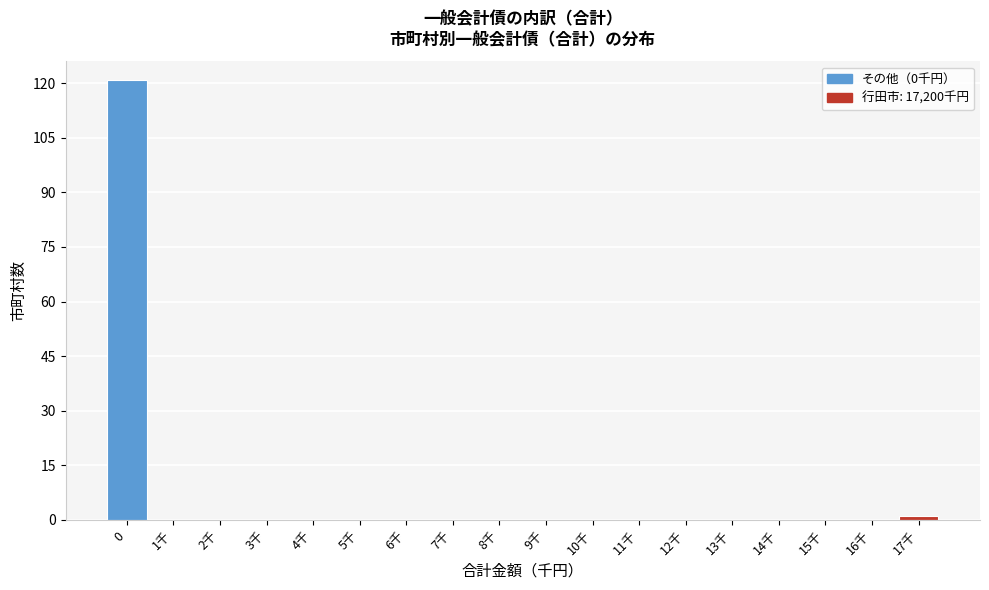

Reading left to right, list all the values displayed in this chart.

0=121	1千=0	2千=0	3千=0	4千=0	5千=0	6千=0	7千=0	8千=0	9千=0	10千=0	11千=0	12千=0	13千=0	14千=0	15千=0	16千=0	17千=1